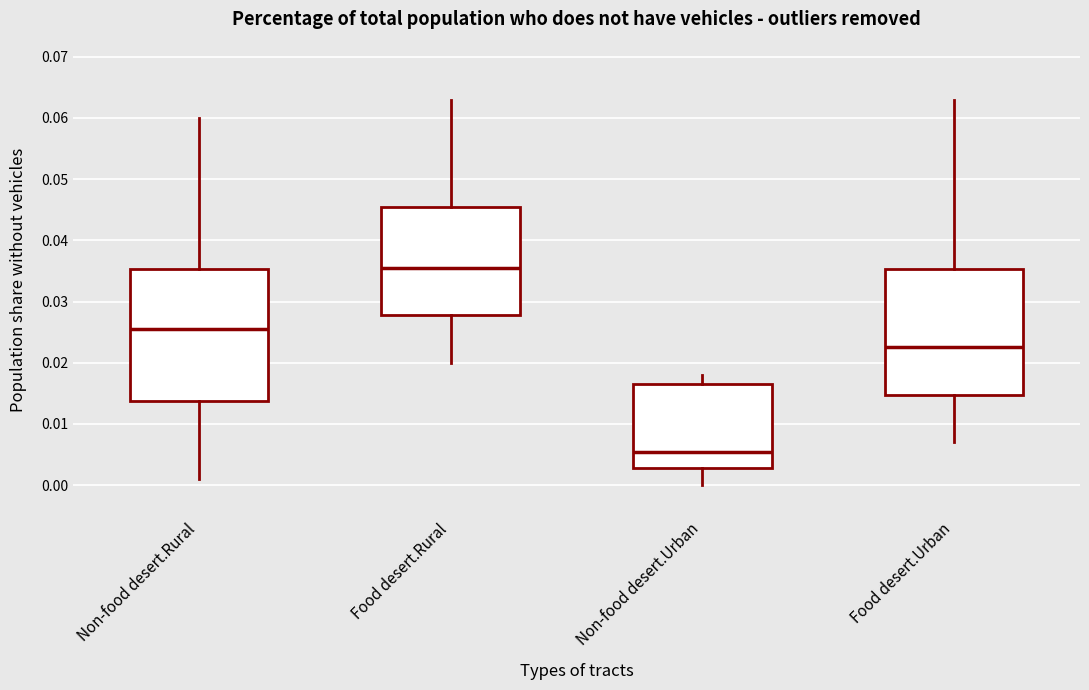

Reading left to right, transcribe this box plot: for each box, give where its median line is, the range the box spans, and where its two whiskers end, as read against the y-axis. The values are not printed on the chart, so give them approximately, as read against the axis.

Non-food desert.Rural: median 0.026, box 0.014 to 0.035, whiskers 0.001 to 0.060
Food desert.Rural: median 0.036, box 0.028 to 0.046, whiskers 0.020 to 0.063
Non-food desert.Urban: median 0.006, box 0.003 to 0.017, whiskers 0.000 to 0.018
Food desert.Urban: median 0.023, box 0.015 to 0.035, whiskers 0.007 to 0.063